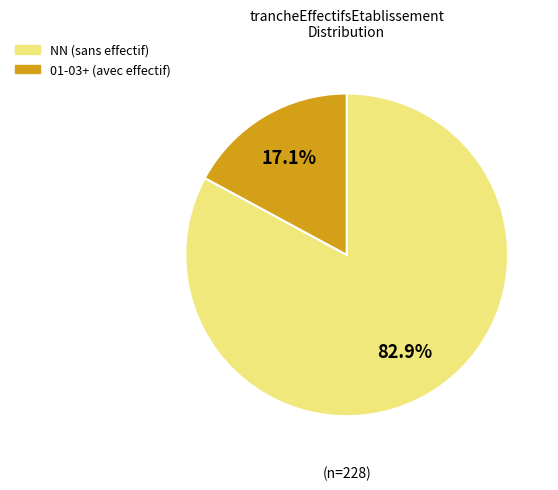

Does any single category account for the majority?

Yes